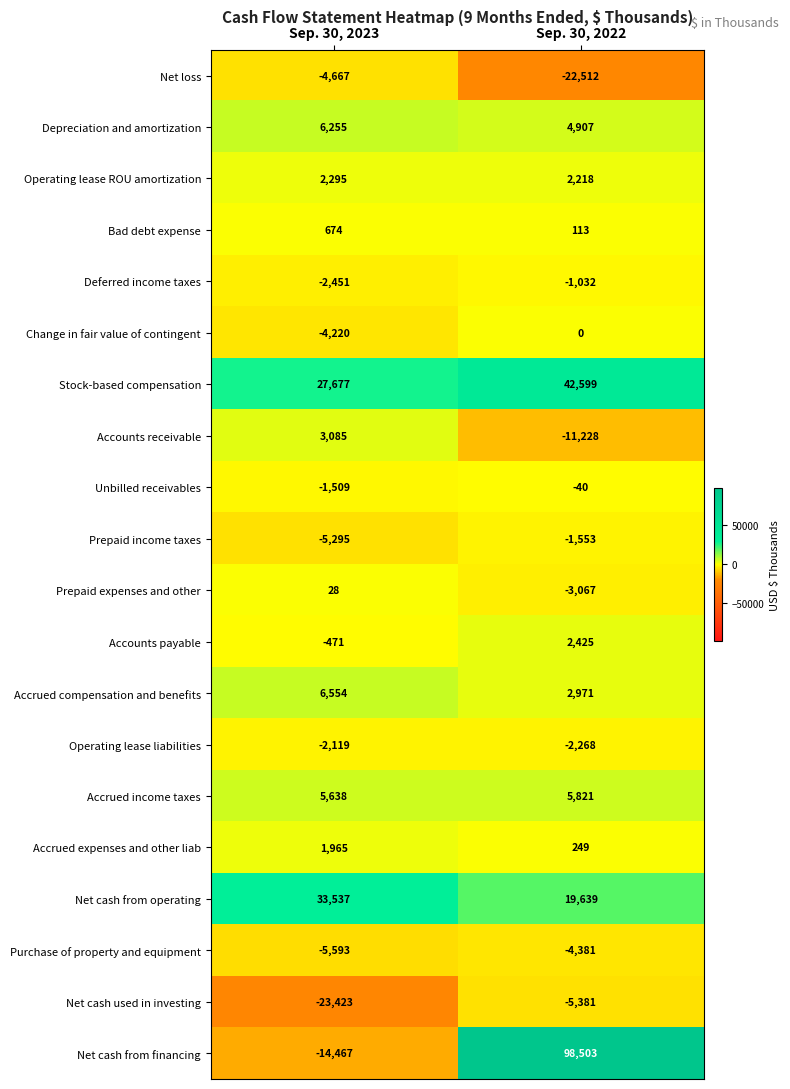

The value of Prepaid income taxes at Sep. 30, 2023 is -5295. True or false?

True